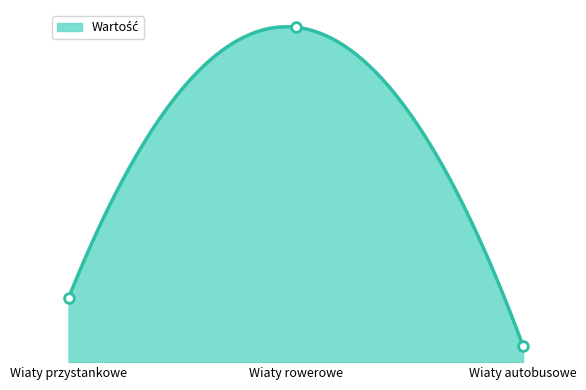

What is the average value?

95080.8